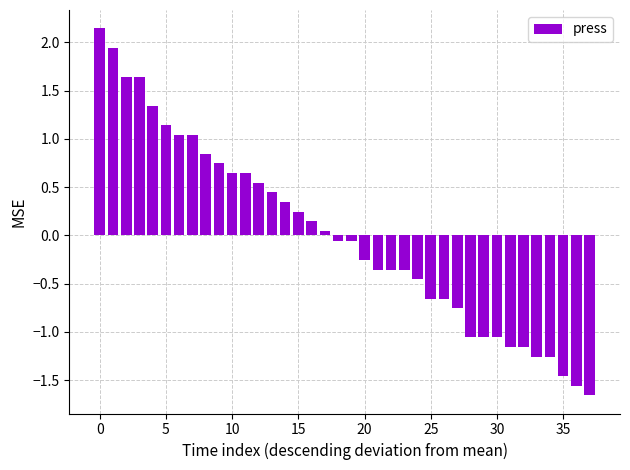

What is the difference between the second highest and minimum values?

3.6